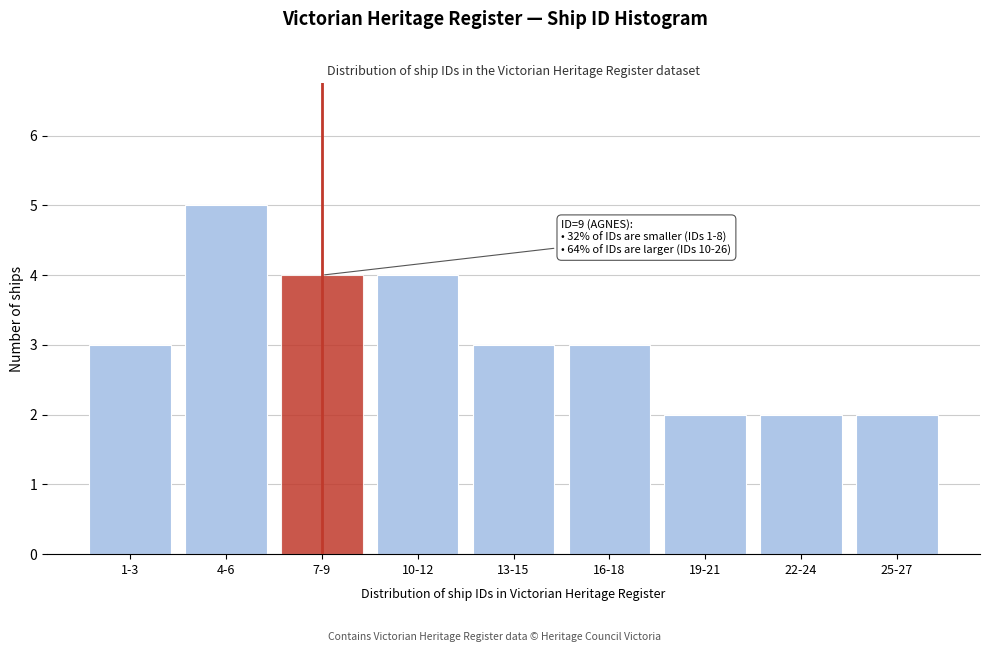

Reading left to right, what are all the values shown in this chart?

1-3=3	4-6=5	7-9=4	10-12=4	13-15=3	16-18=3	19-21=2	22-24=2	25-27=2